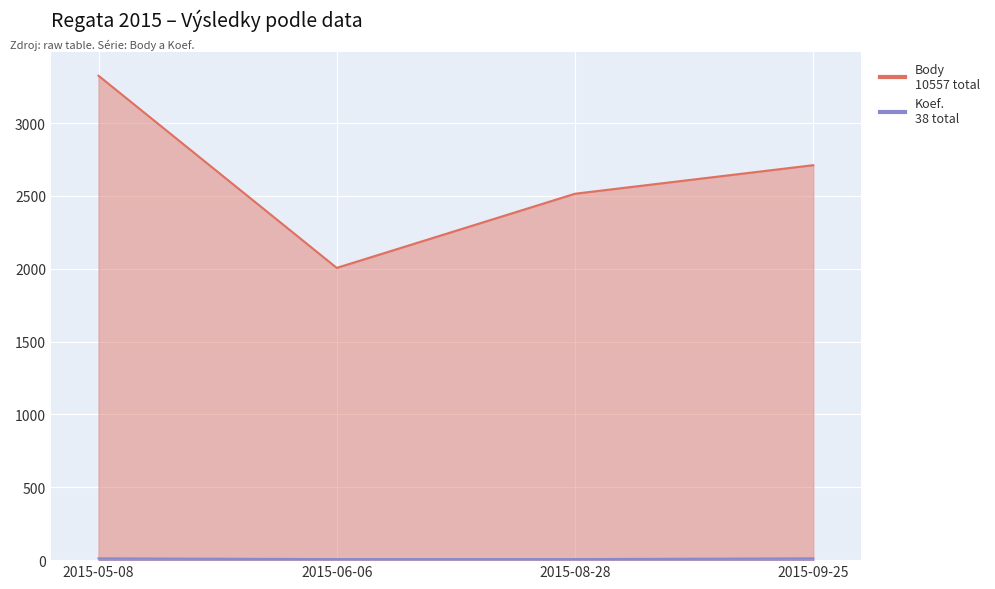

Which series has the largest total across all categories?

Body